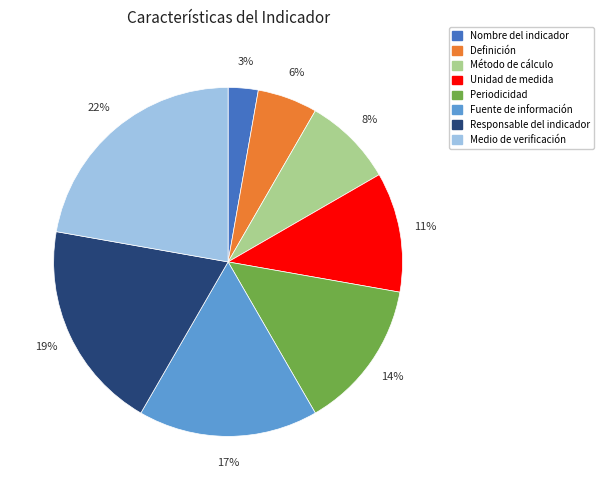

Is there any slice that represents more than half of the pie?

No